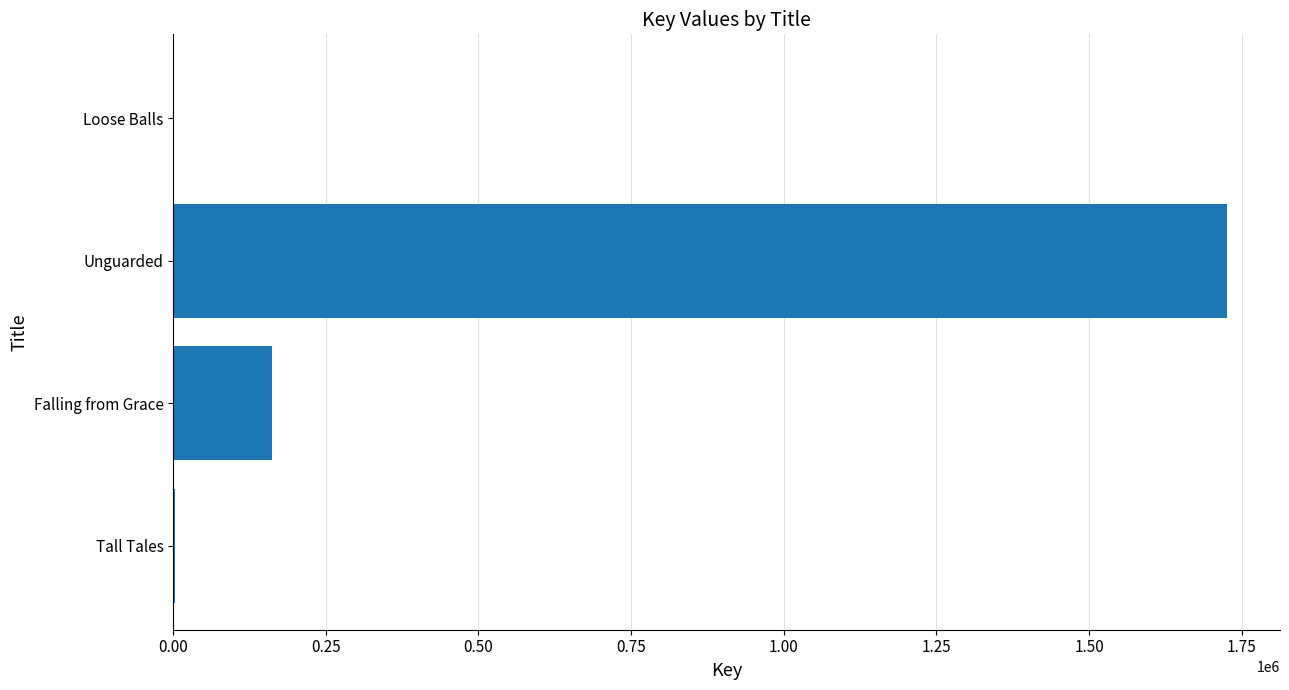

At which label is the value closest to 863200?

Falling from Grace